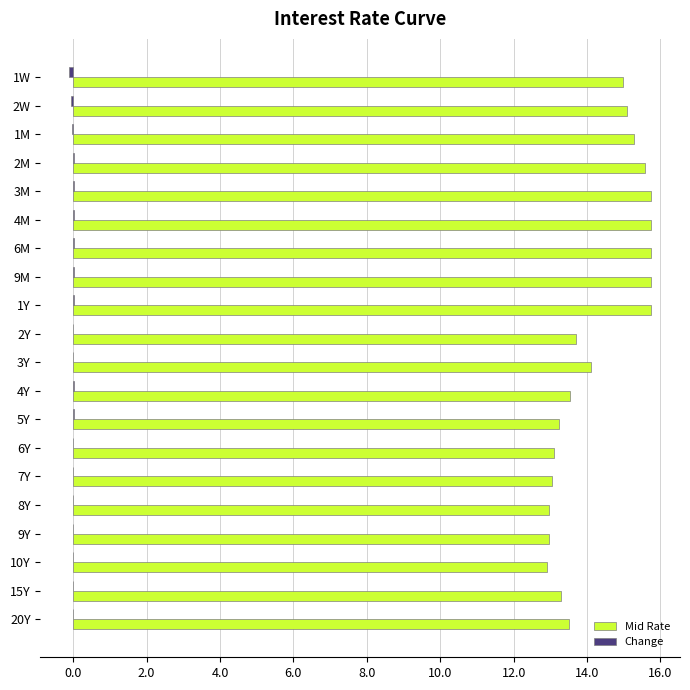

Which series changed the most between 1Y and 2Y?

Mid Rate